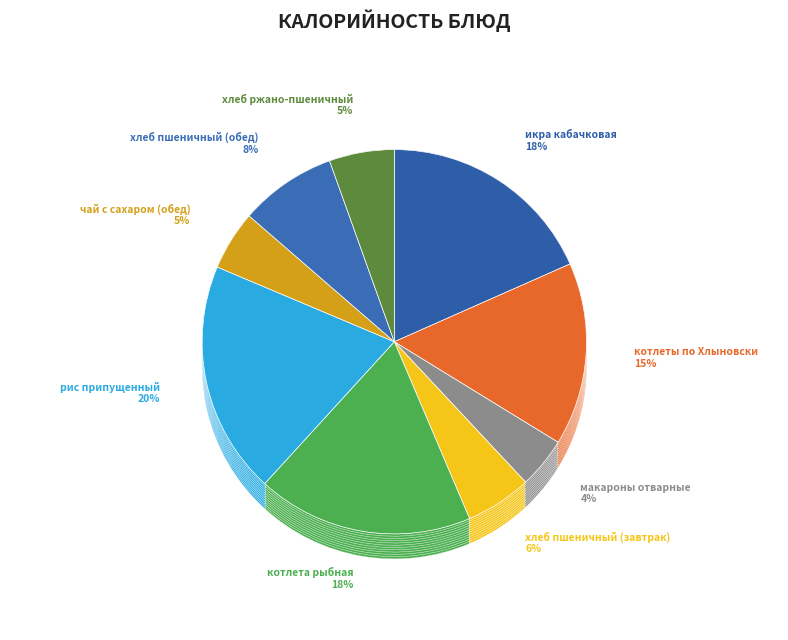

The макароны отварные slice represents 15% of the pie. True or false?

False